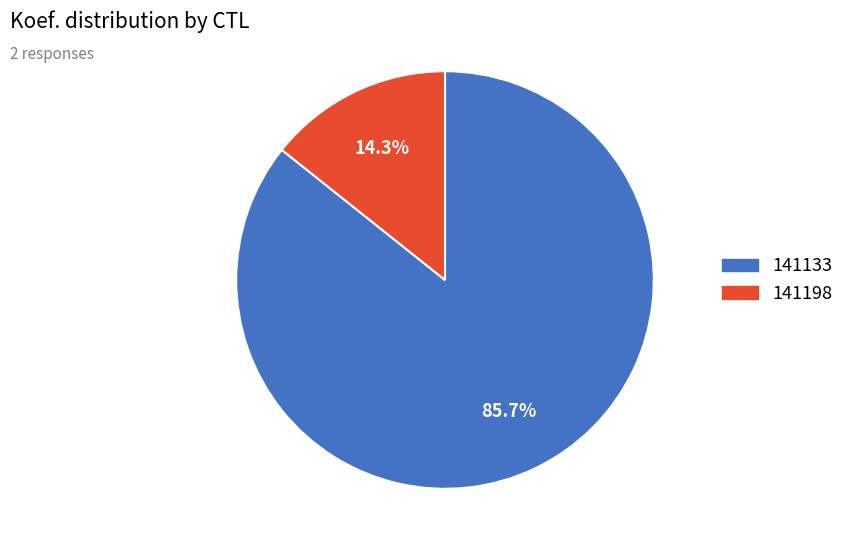

True or false: 141133 accounts for 76% of the total.

False